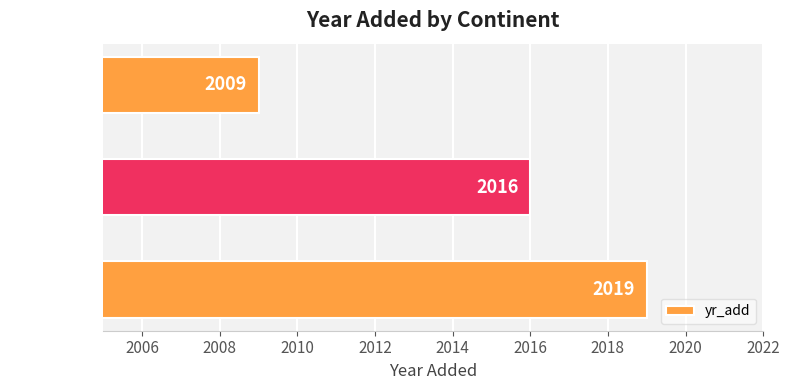

List the labels in order of value, smallest first.

RPPO/EU, Europe, America